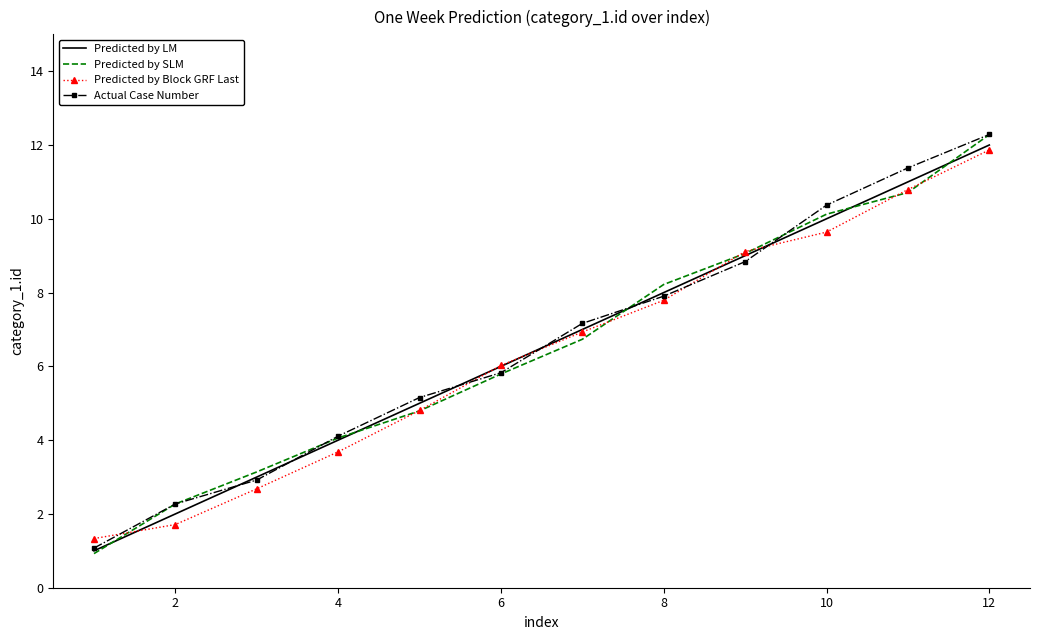

What is the maximum value shown in the chart?

12.3